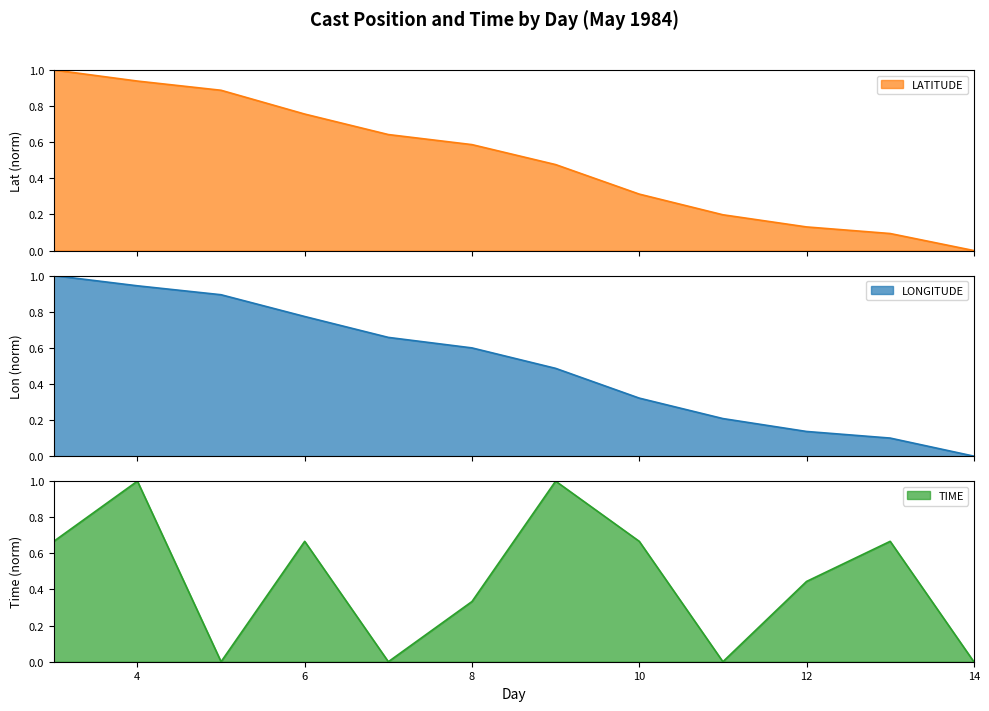

What is the difference between the highest and lowest values at 5?

0.9